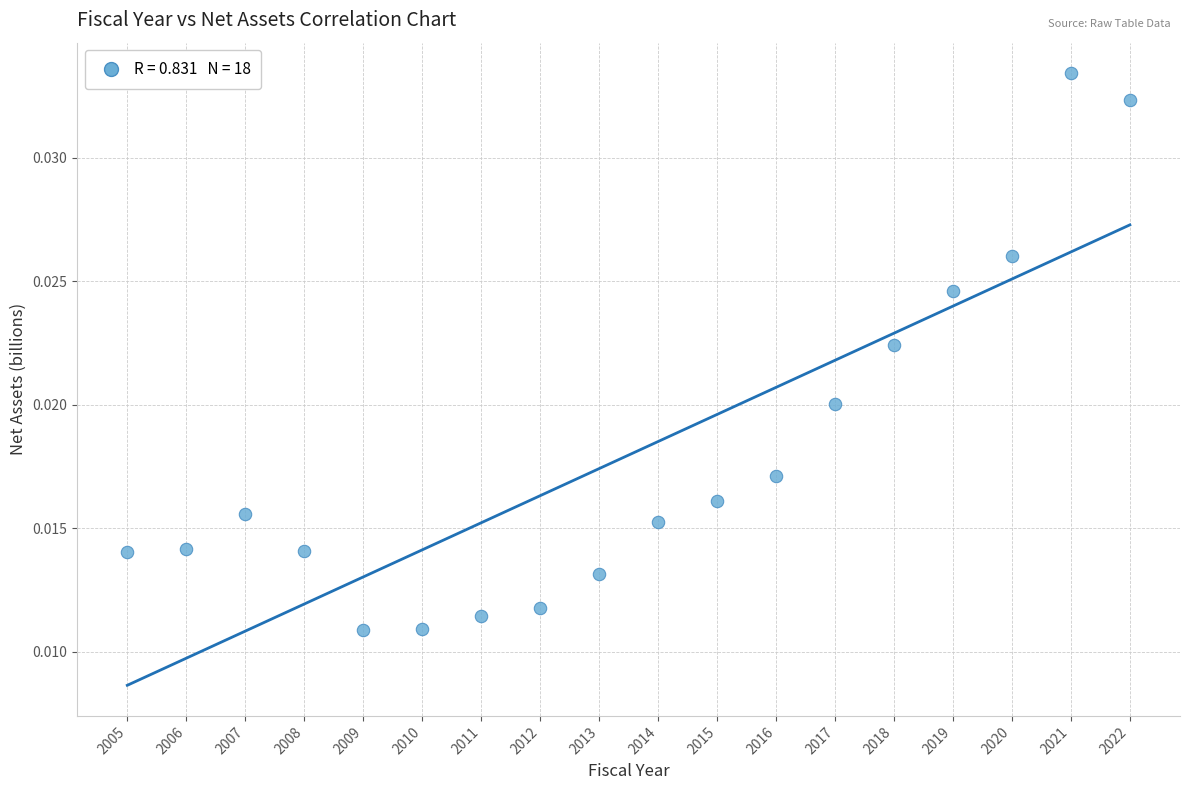

What is the range of X values (max minus min)?

17.0